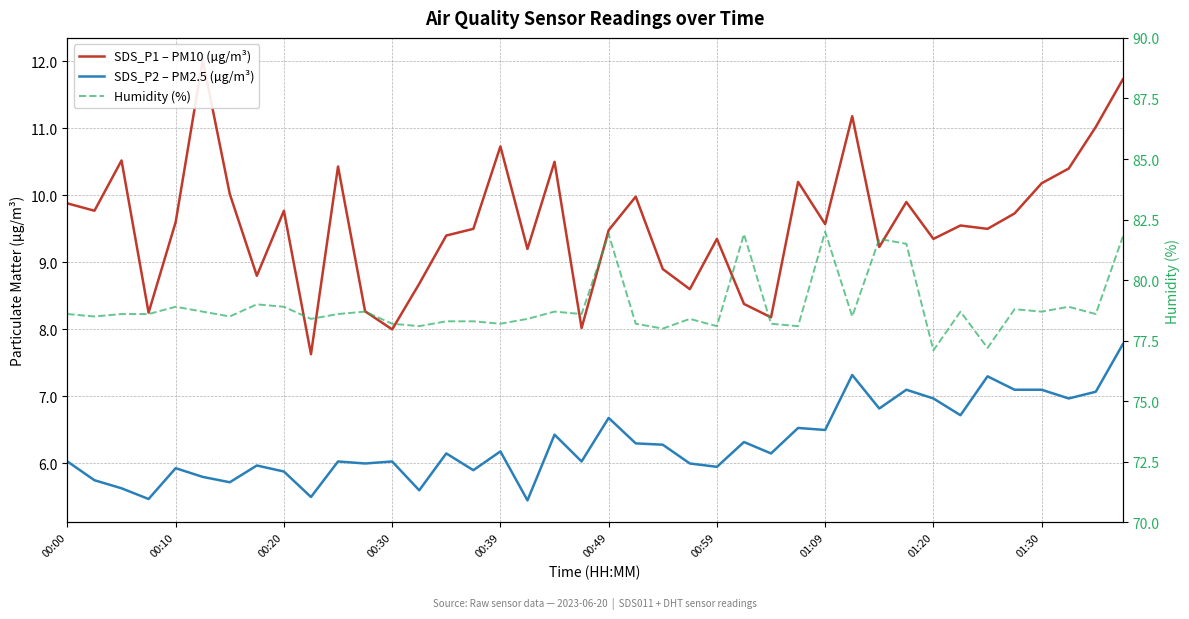

How many data points in SDS_P1 – PM10 (µg/m³) are above 9?

29